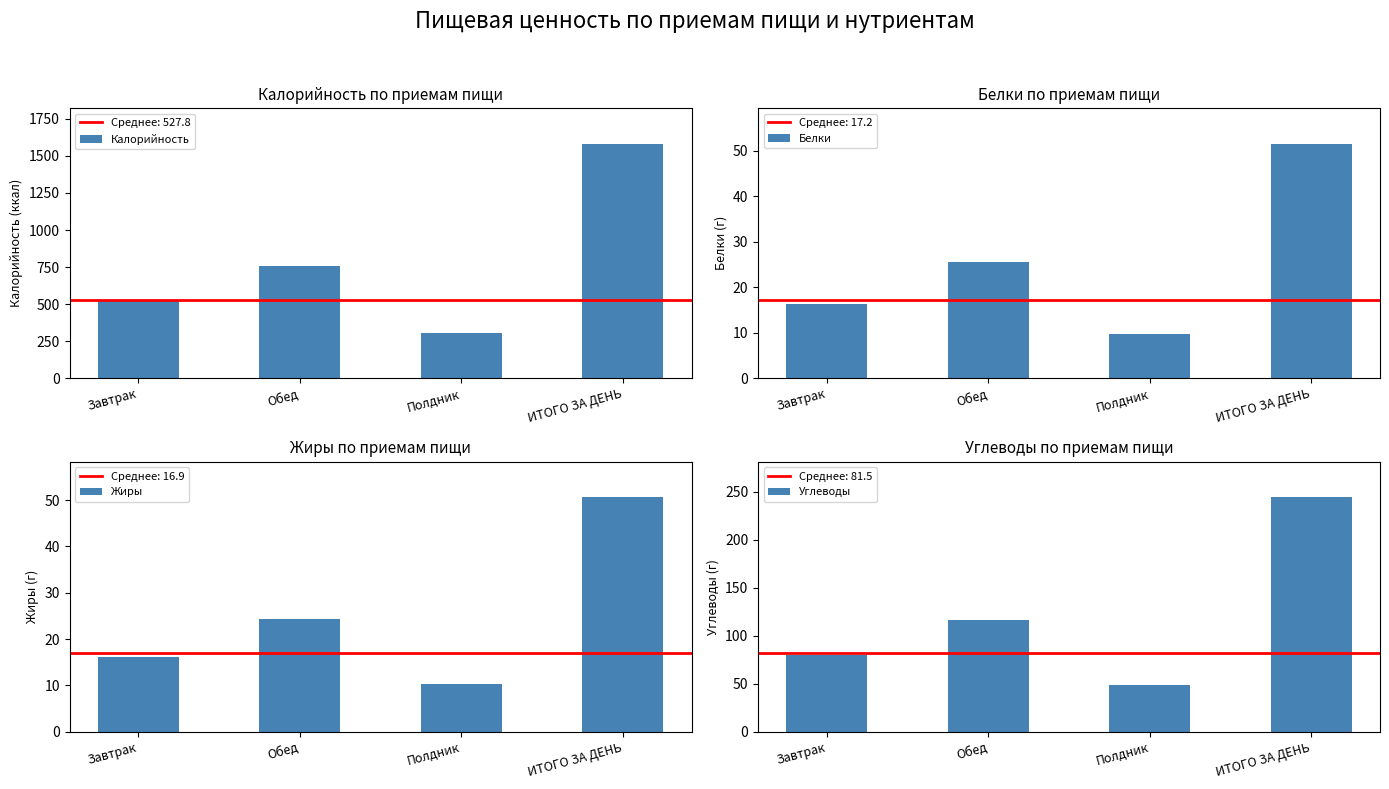

How many groups of bars are there?

4